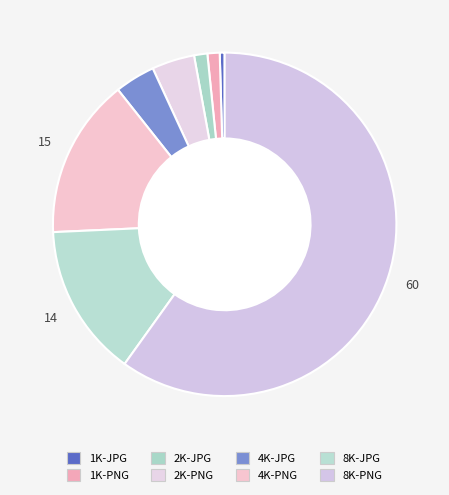

To the nearest percent, what is the difference between the largest and smallest slice percentages?

59%